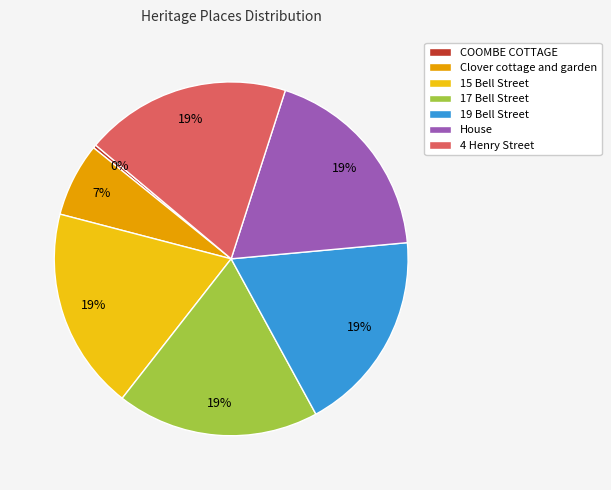

Which category has the smallest portion of the pie?

COOMBE COTTAGE